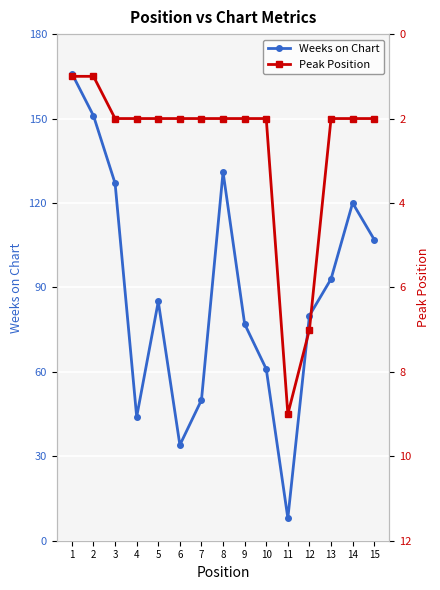

Where is the first local maximum for Peak Position?

11